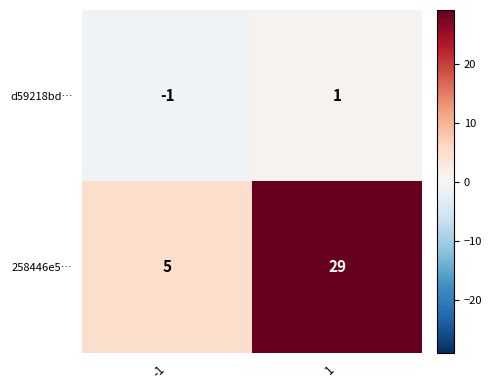

Reading left to right, transcribe all the data shown in this chart.

d59218bd…: -1	1
258446e5…: 5	29